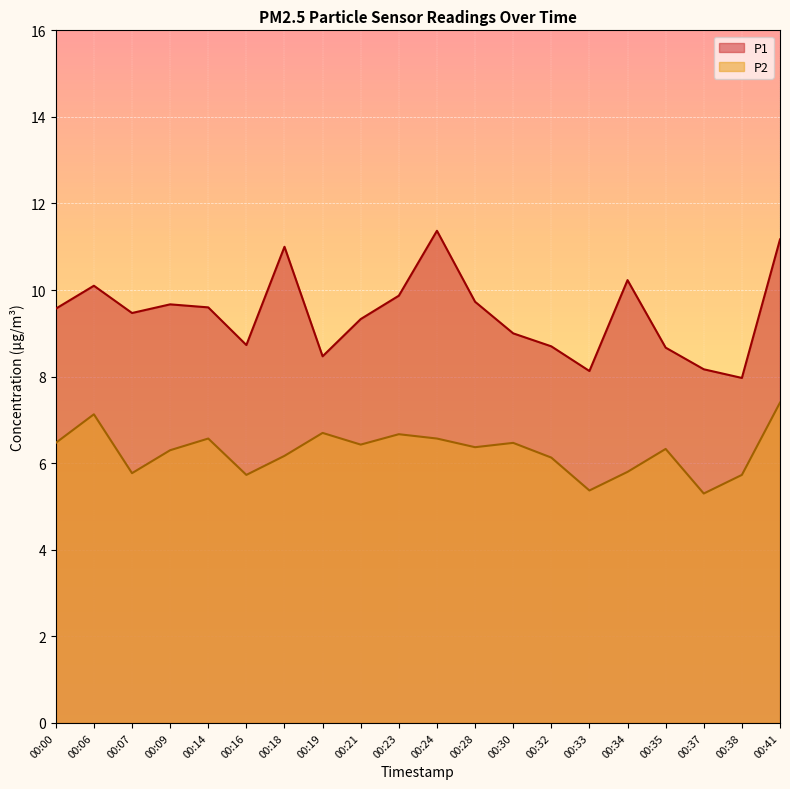

How many lines are shown in the chart?

2